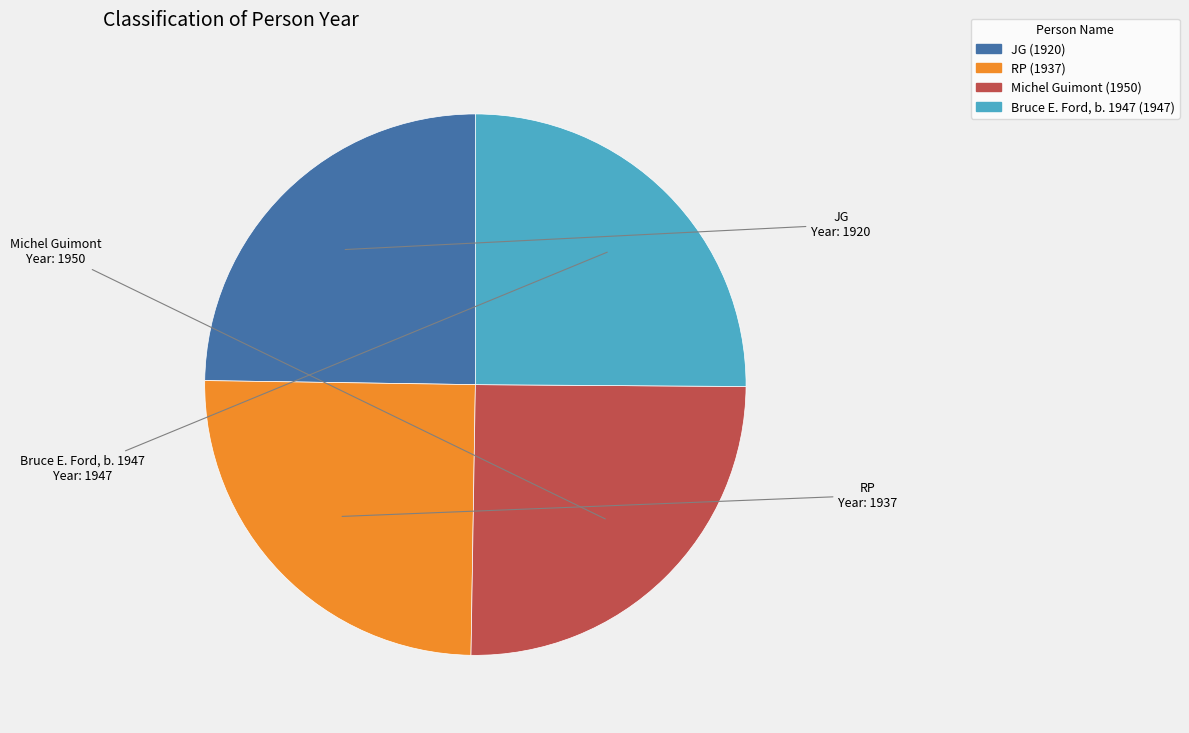

How many segments does this pie chart have?

4